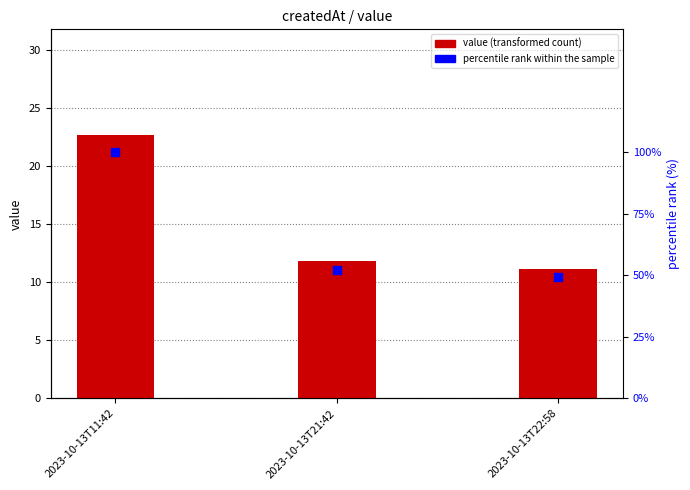

At which category is the sum across all series the highest?

2023-10-13T11:42